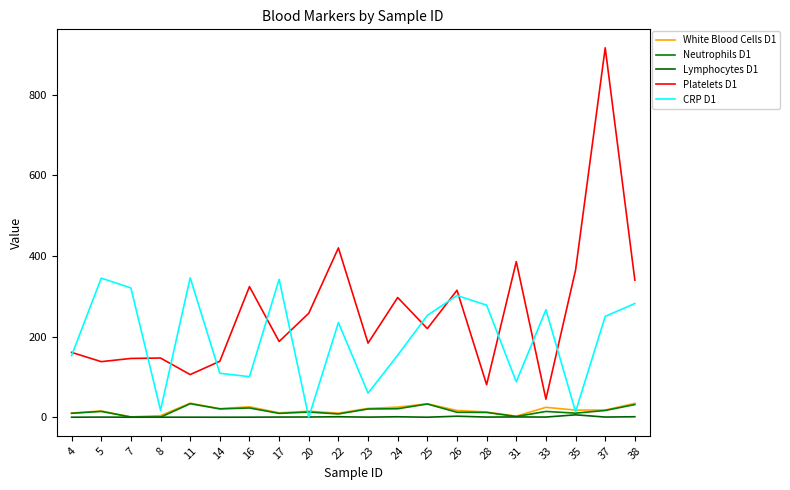

Which label corresponds to the smallest value in the chart?

20